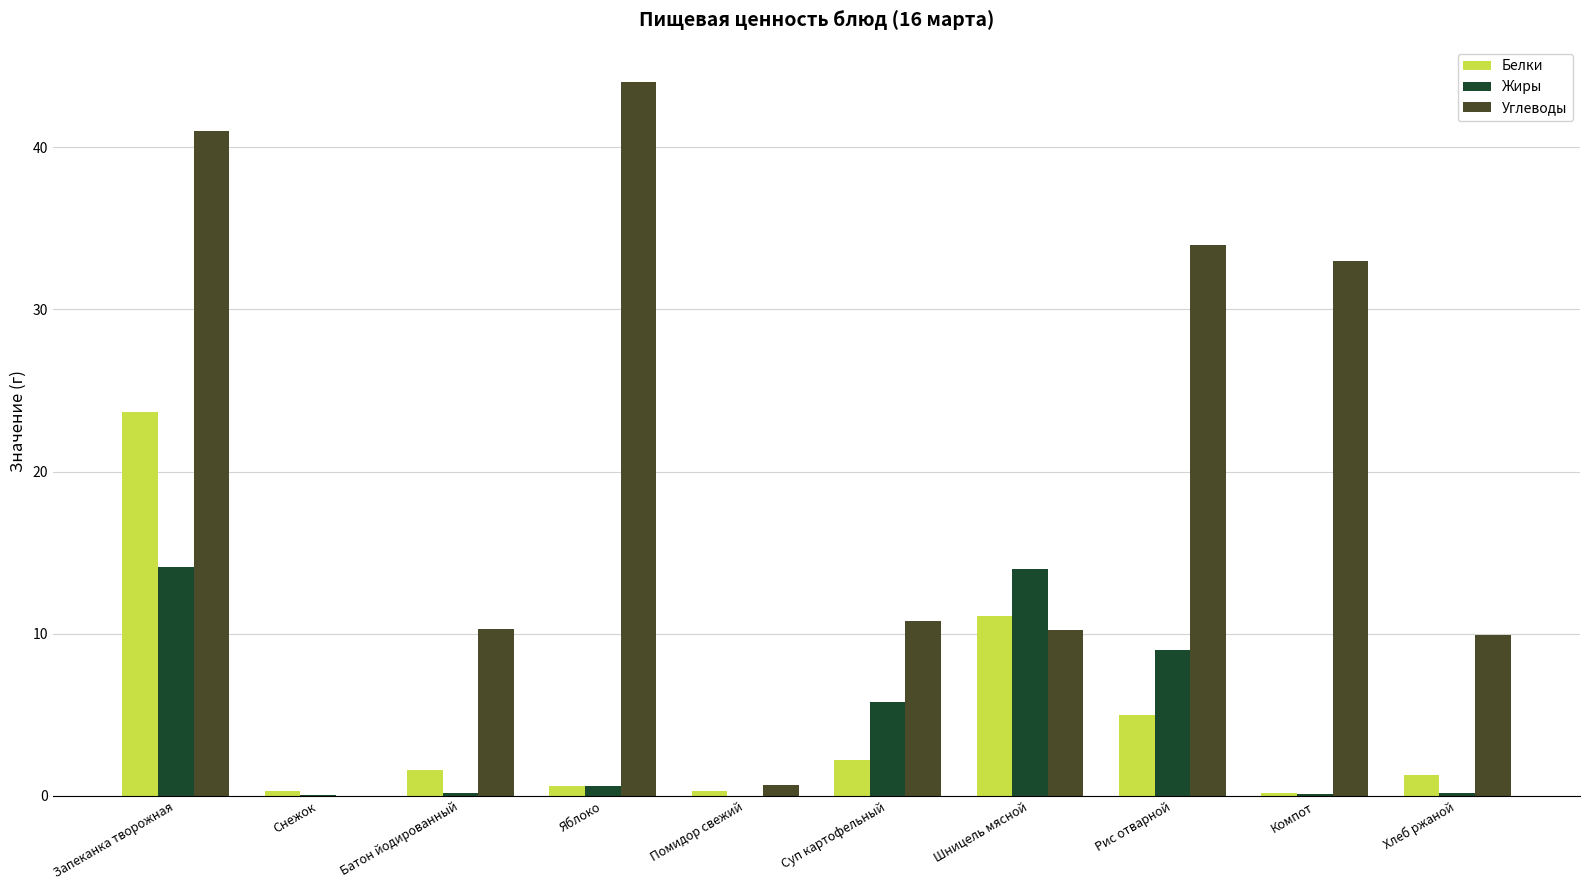

Which series changed the most between Помидор свежий and Компот?

Углеводы